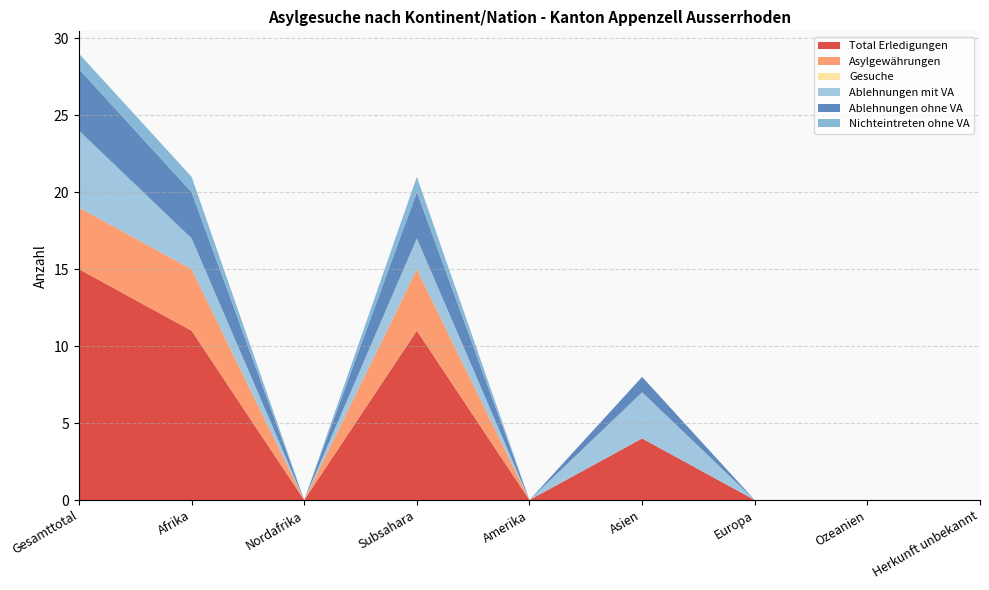

Reading right to left, transcribe all the data shown in this chart.

Total Erledigungen: Herkunft unbekannt=0	Ozeanien=0	Europa=0	Asien=4	Amerika=0	Subsahara=11	Nordafrika=0	Afrika=11	Gesamttotal=15
Asylgewährungen: Herkunft unbekannt=0	Ozeanien=0	Europa=0	Asien=0	Amerika=0	Subsahara=4	Nordafrika=0	Afrika=4	Gesamttotal=4
Gesuche: Herkunft unbekannt=0	Ozeanien=0	Europa=0	Asien=0	Amerika=0	Subsahara=0	Nordafrika=0	Afrika=0	Gesamttotal=0
Ablehnungen mit VA: Herkunft unbekannt=0	Ozeanien=0	Europa=0	Asien=3	Amerika=0	Subsahara=2	Nordafrika=0	Afrika=2	Gesamttotal=5
Ablehnungen ohne VA: Herkunft unbekannt=0	Ozeanien=0	Europa=0	Asien=1	Amerika=0	Subsahara=3	Nordafrika=0	Afrika=3	Gesamttotal=4
Nichteintreten ohne VA: Herkunft unbekannt=0	Ozeanien=0	Europa=0	Asien=0	Amerika=0	Subsahara=1	Nordafrika=0	Afrika=1	Gesamttotal=1